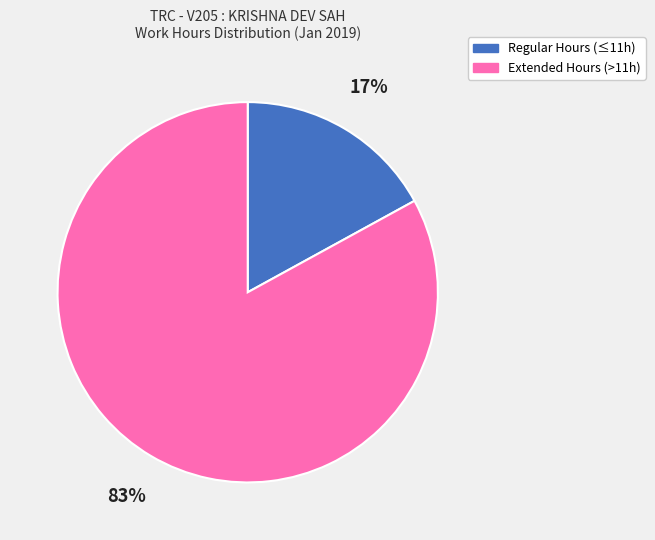

Which has a higher value, Regular Hours (≤11h) or Extended Hours (>11h)?

Extended Hours (>11h)